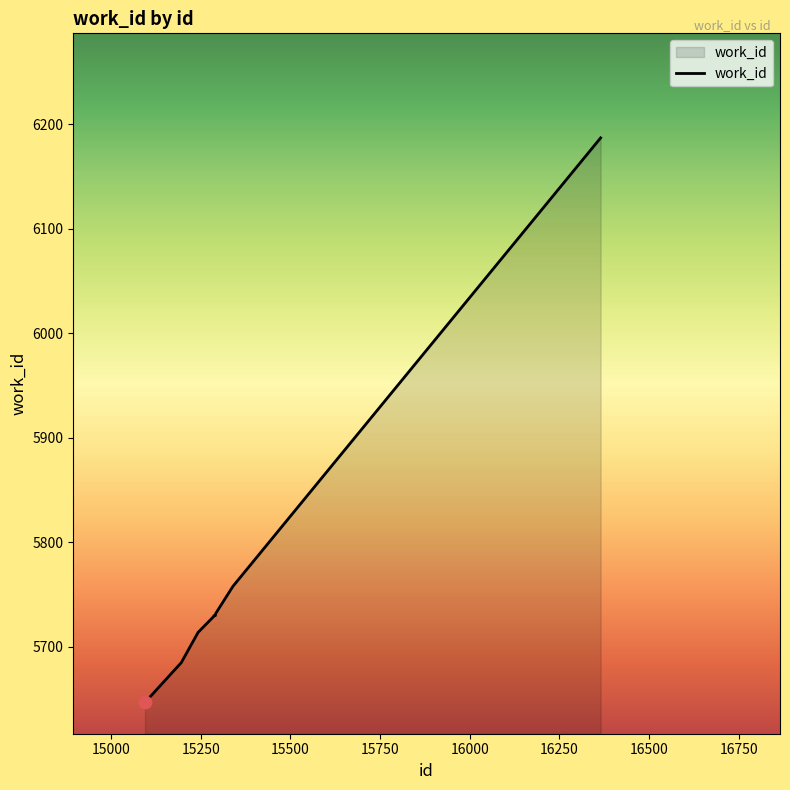

What is the difference between the maximum and minimum values?

540